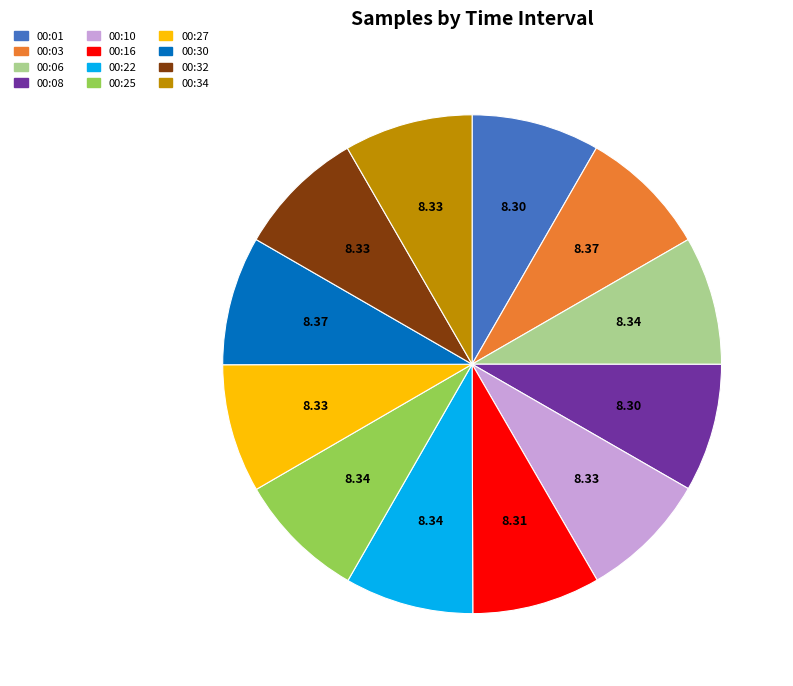

Is there a majority slice in this chart?

No